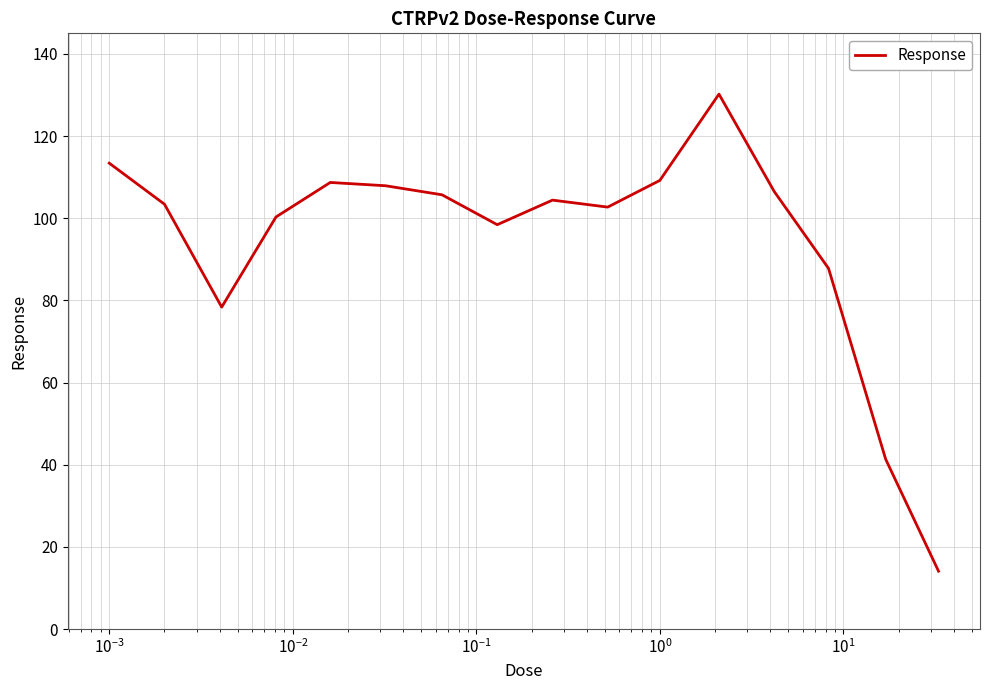

What is the difference between the maximum and minimum values?

116.1